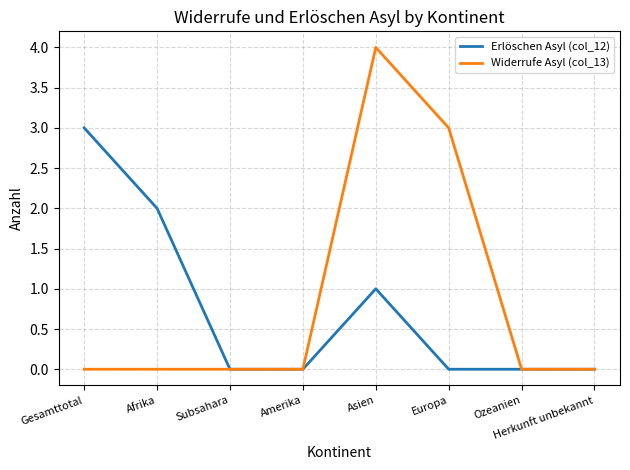

Count the number of categories in the chart.

8